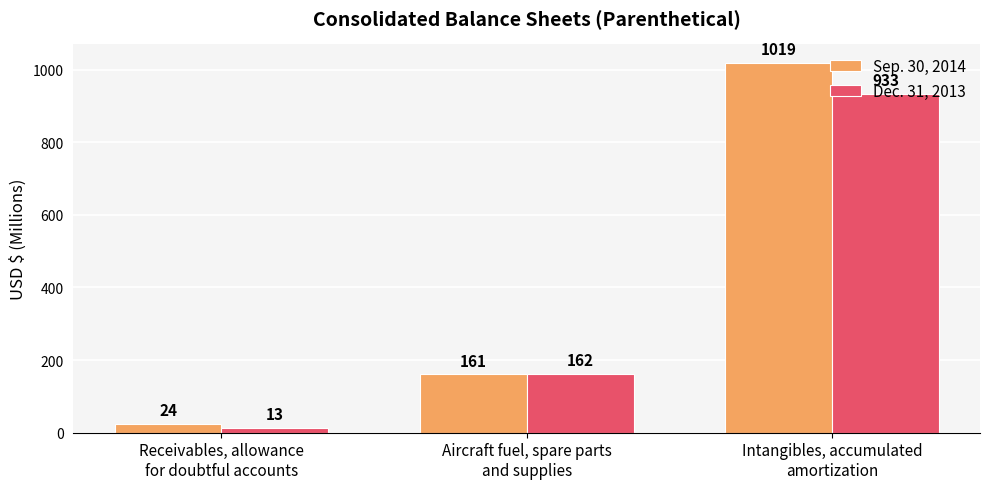

What is the total value across all series at Receivables, allowance
for doubtful accounts?

37